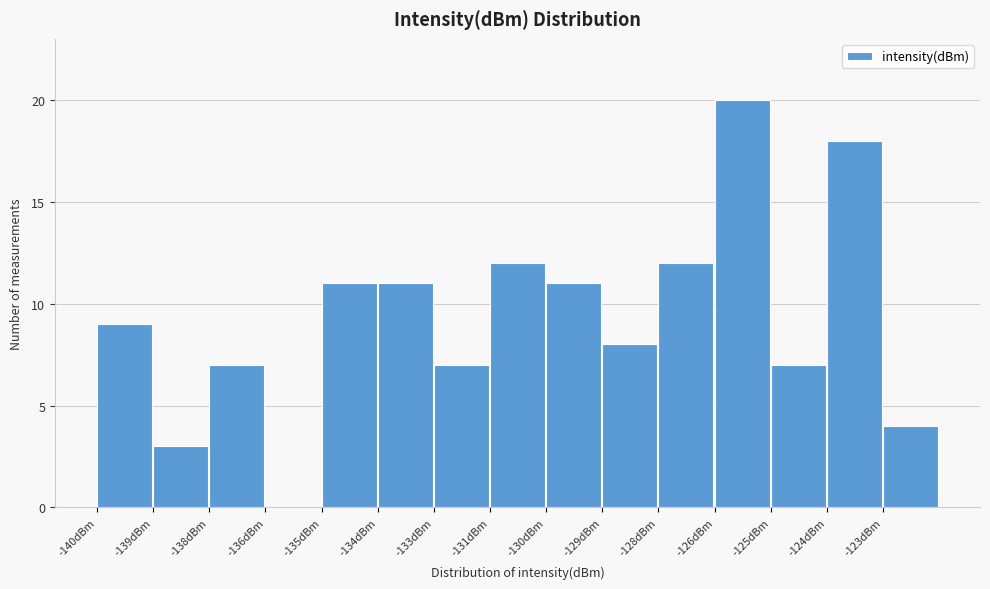

Reading left to right, what are all the values shown in this chart?

-140dBm=9	-139dBm=3	-138dBm=7	-136dBm=0	-135dBm=11	-134dBm=11	-133dBm=7	-131dBm=12	-130dBm=11	-129dBm=8	-128dBm=12	-126dBm=20	-125dBm=7	-124dBm=18	-123dBm=4